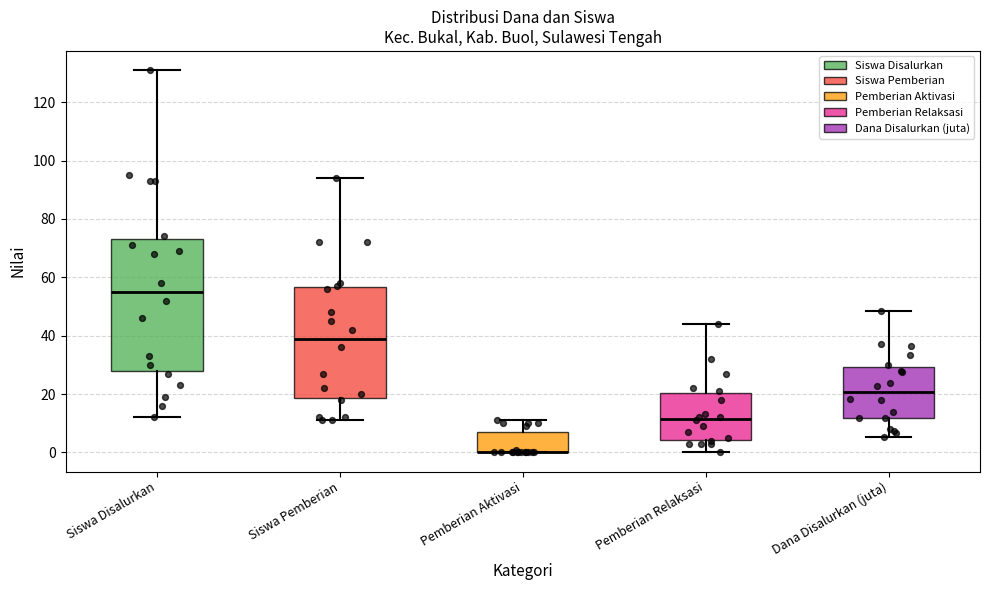

Where is the lower edge of the box for Siswa Disalurkan on the y-axis? The values are not printed on the chart, so give them approximately, as read against the axis.

28